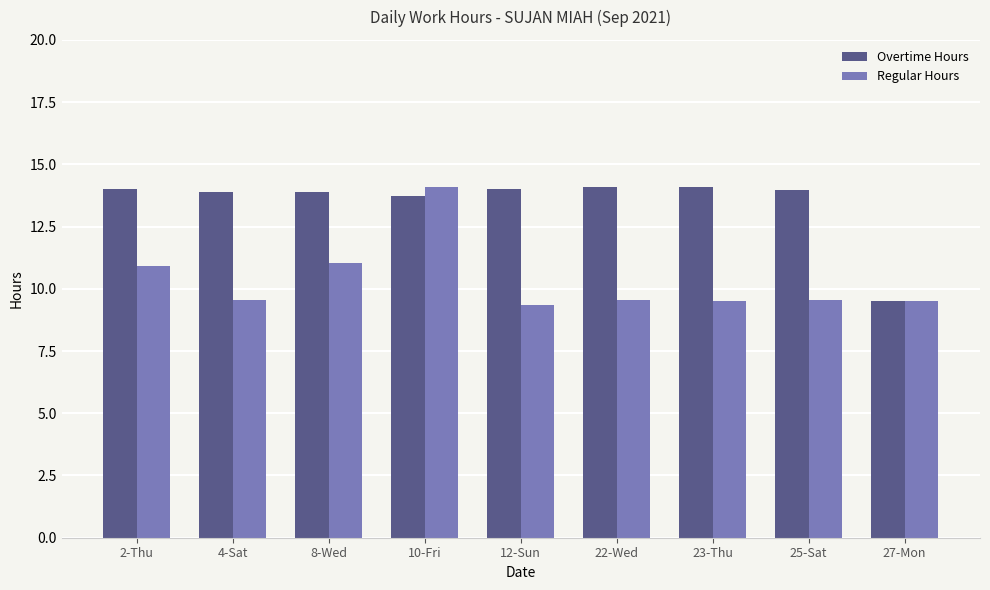

At 2-Thu, list the series in order from largest to smallest.

Overtime Hours, Regular Hours